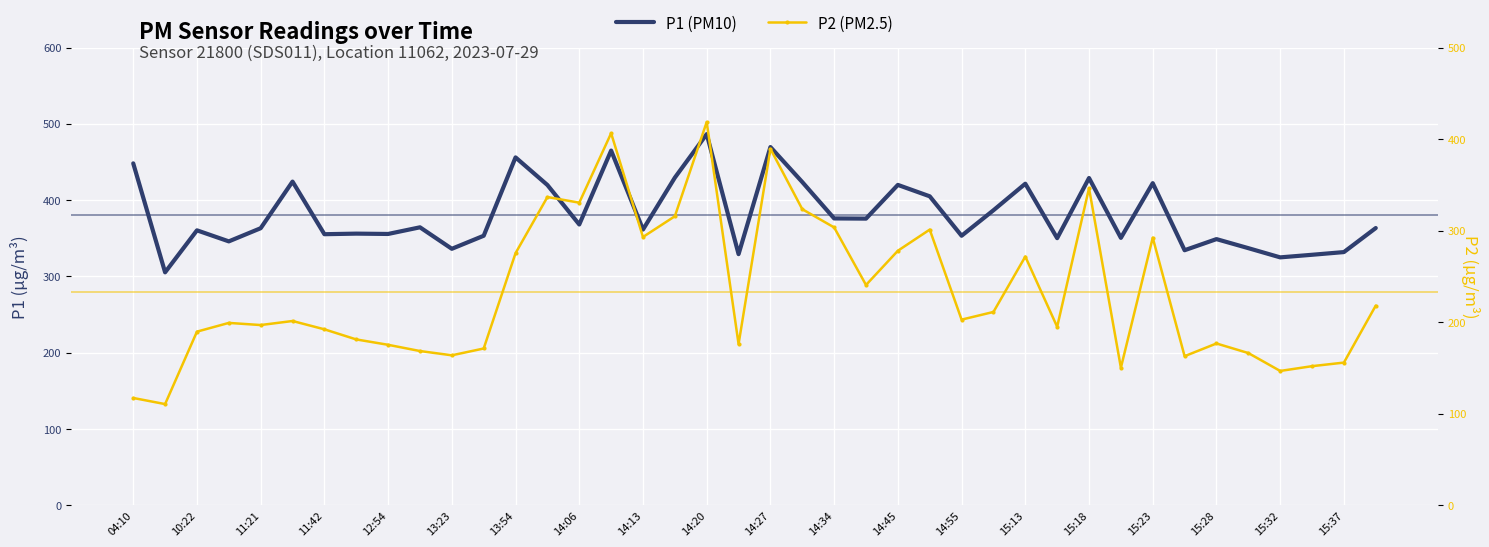

What are all the series names shown in the legend?

P1 (PM10), P2 (PM2.5)